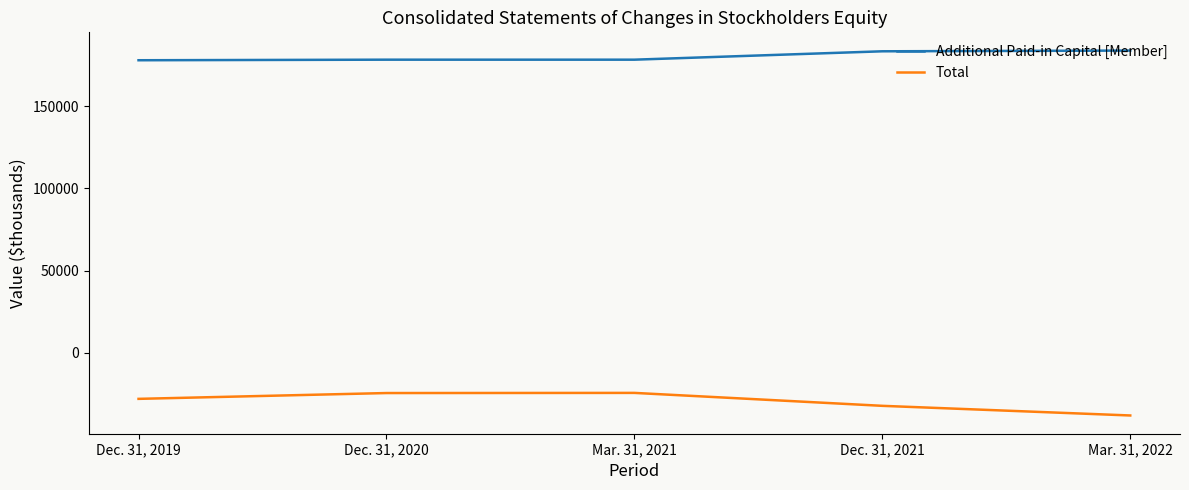

Rank the series by their maximum value, from lowest to highest.

Total, Additional Paid-in Capital [Member]